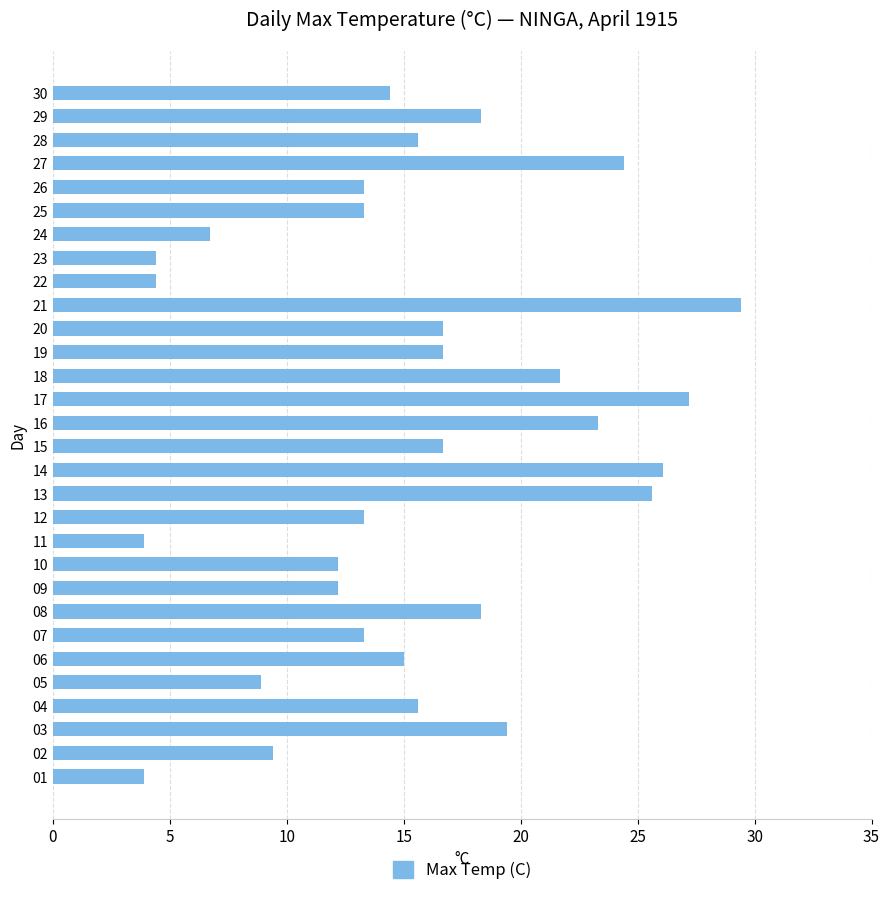

What value does the data have at 30?

14.4